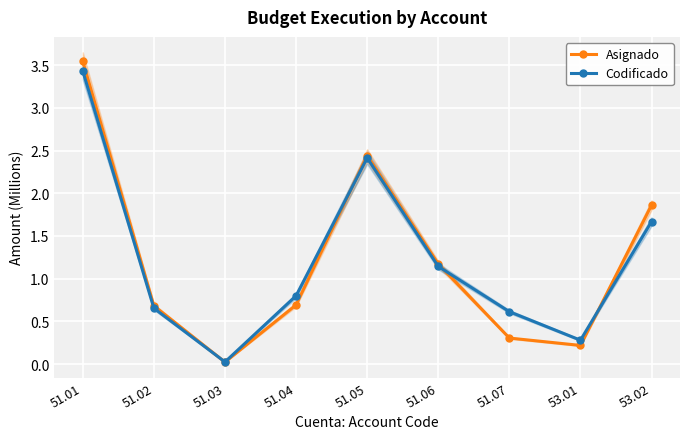

At which category does Codificado reach its first local valley?

51.03